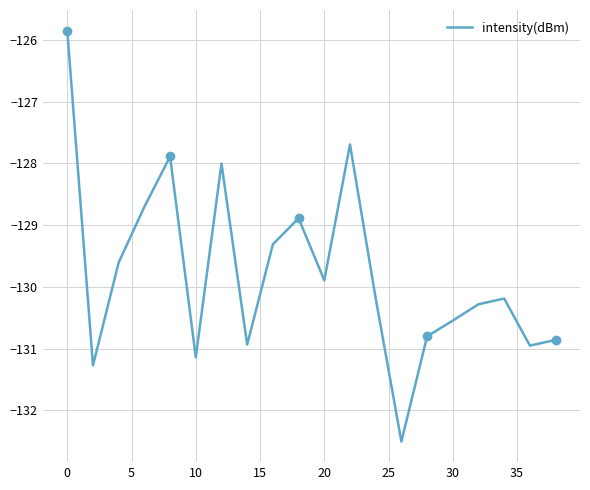

How many interior local peaks (higher than both neighbors) does the data have?

5